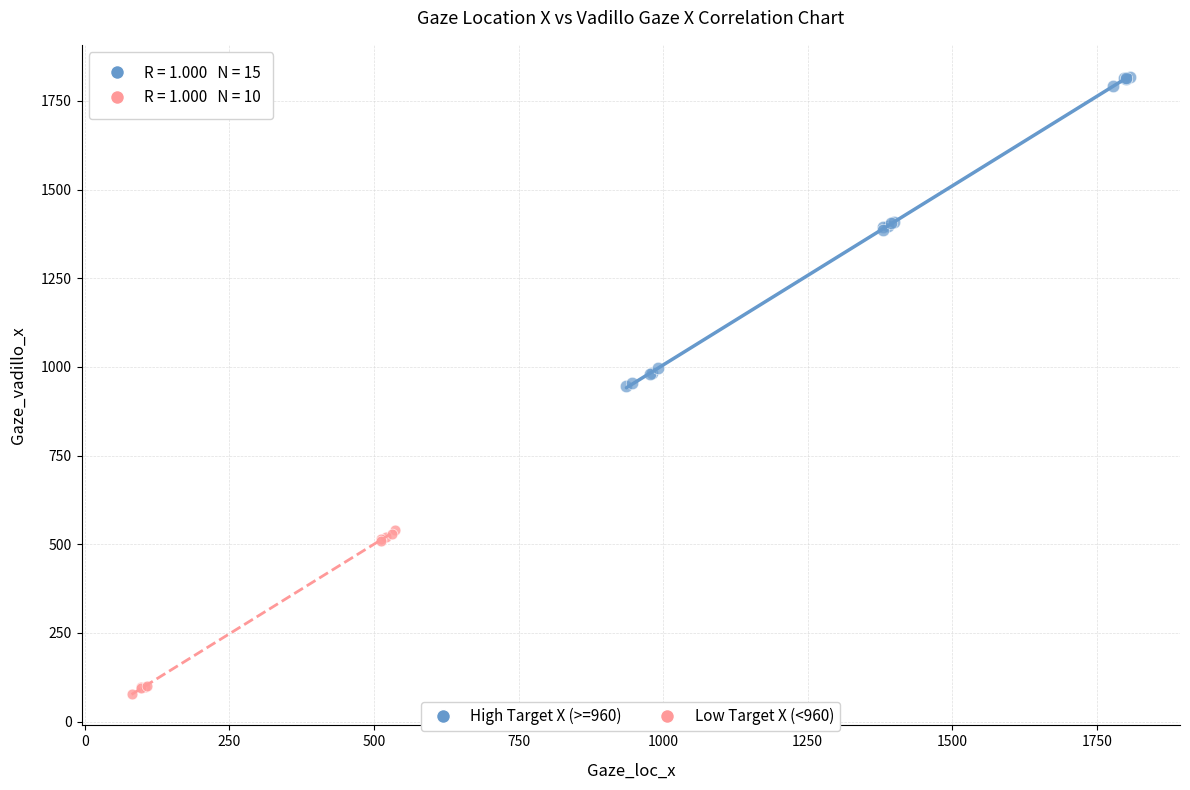

Which series has the widest spread of Y values?

High Target X (>=960)